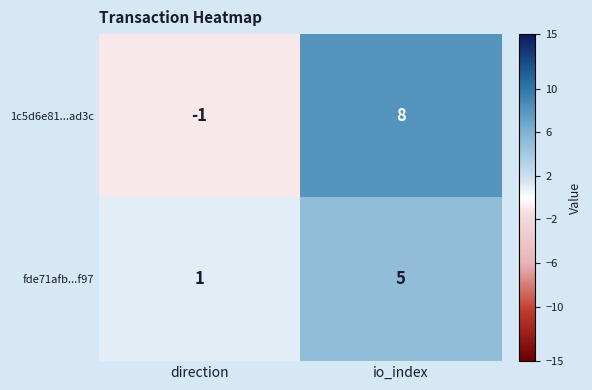

Is it true that fde71afb...f97 equals 5 at io_index?

True